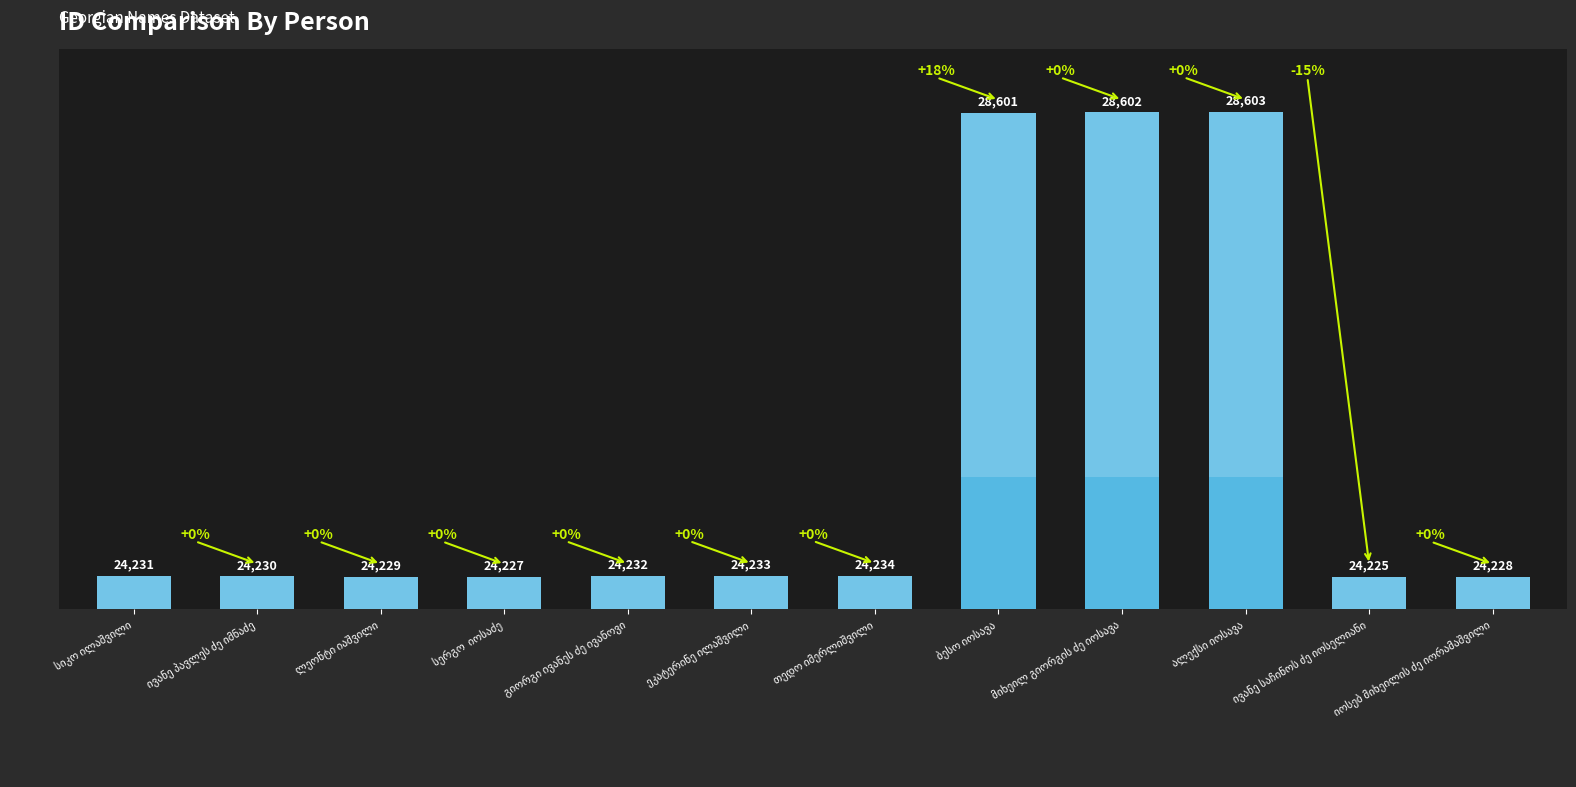

What is the value of the 5th bar from the left?

24232